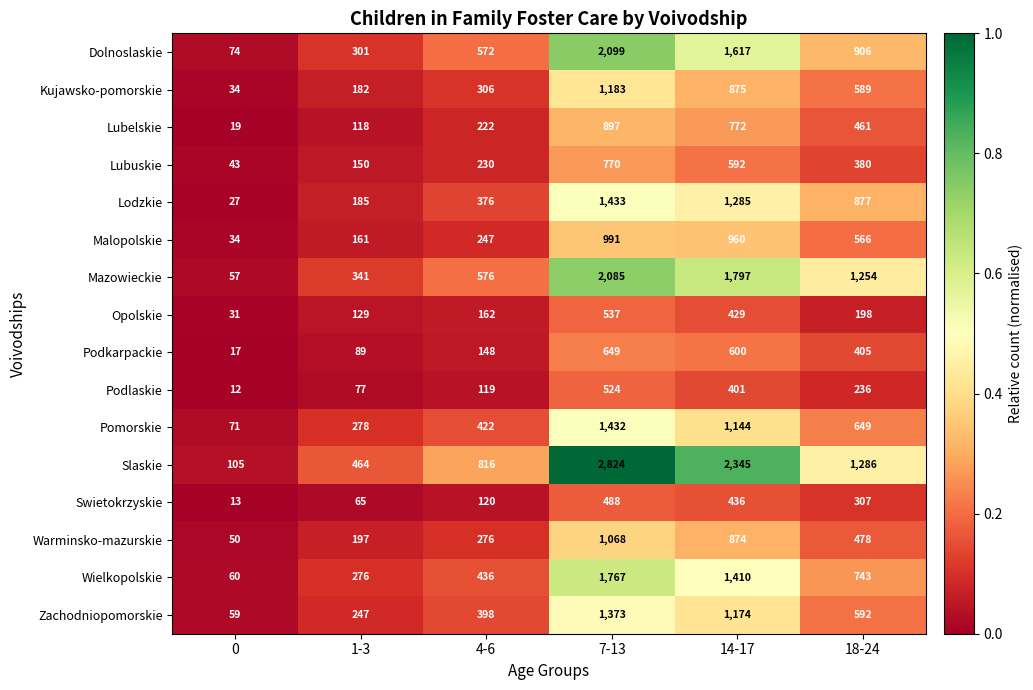

How many series are shown in this chart?

16